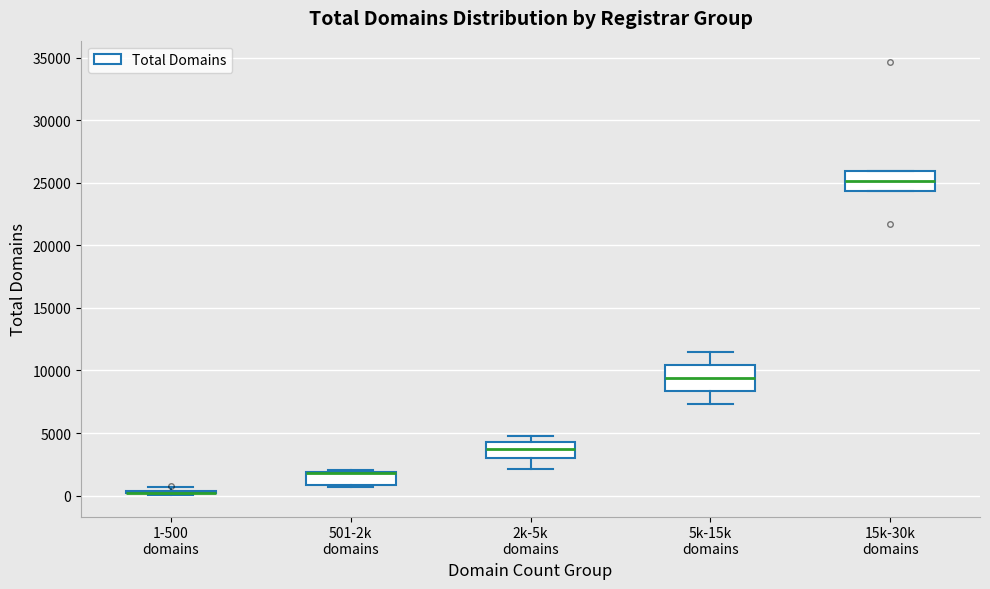

Reading left to right, read every box against the y-axis: the position of its median line, the range the box covers, and the ends of its whiskers. The values are not printed on the chart, so give them approximately, as read against the axis.

1-500 domains: box collapsed to a line at 0, whiskers 0 to 500
501-2k domains: median 2000 (drawn on the box's upper edge), box 1000 to 2000, whiskers 500 to 2000
2k-5k domains: median 3500, box 3000 to 4500, whiskers 2000 to 5000
5k-15k domains: median 9500, box 8500 to 10500, whiskers 7500 to 11500
15k-30k domains: median 25000, box 24500 to 26000, whiskers 24500 to 26000